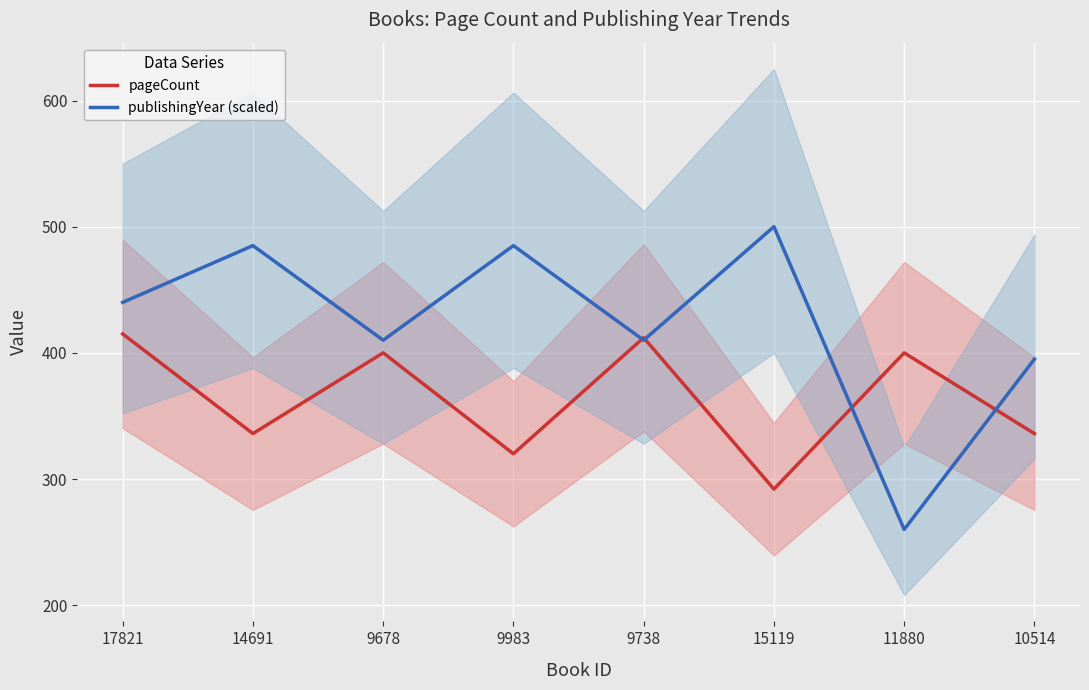

How many times do publishingYear (scaled) and pageCount cross each other?

4